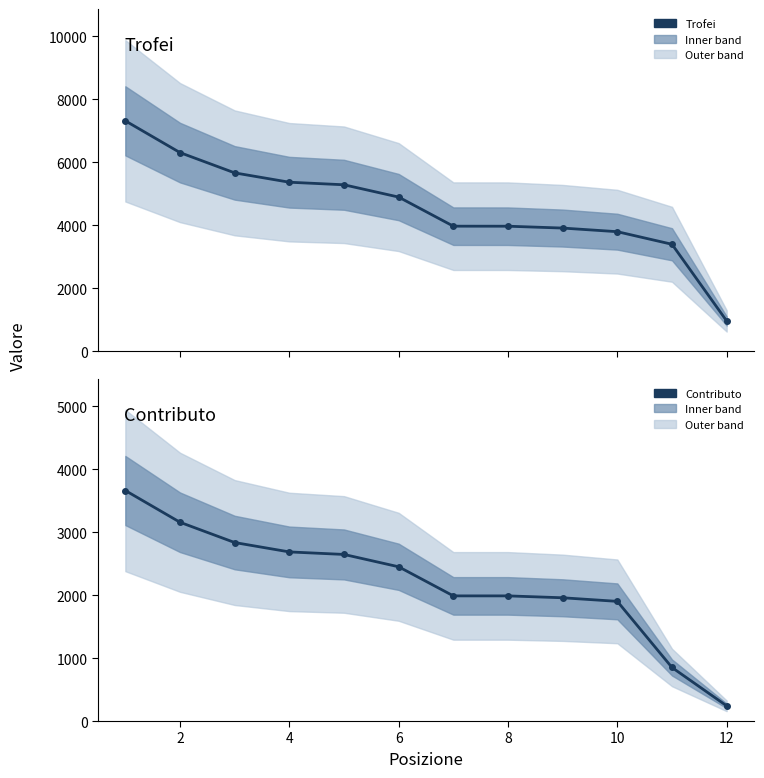

What is the value of the Trofei point at the 4th from the left?

5371